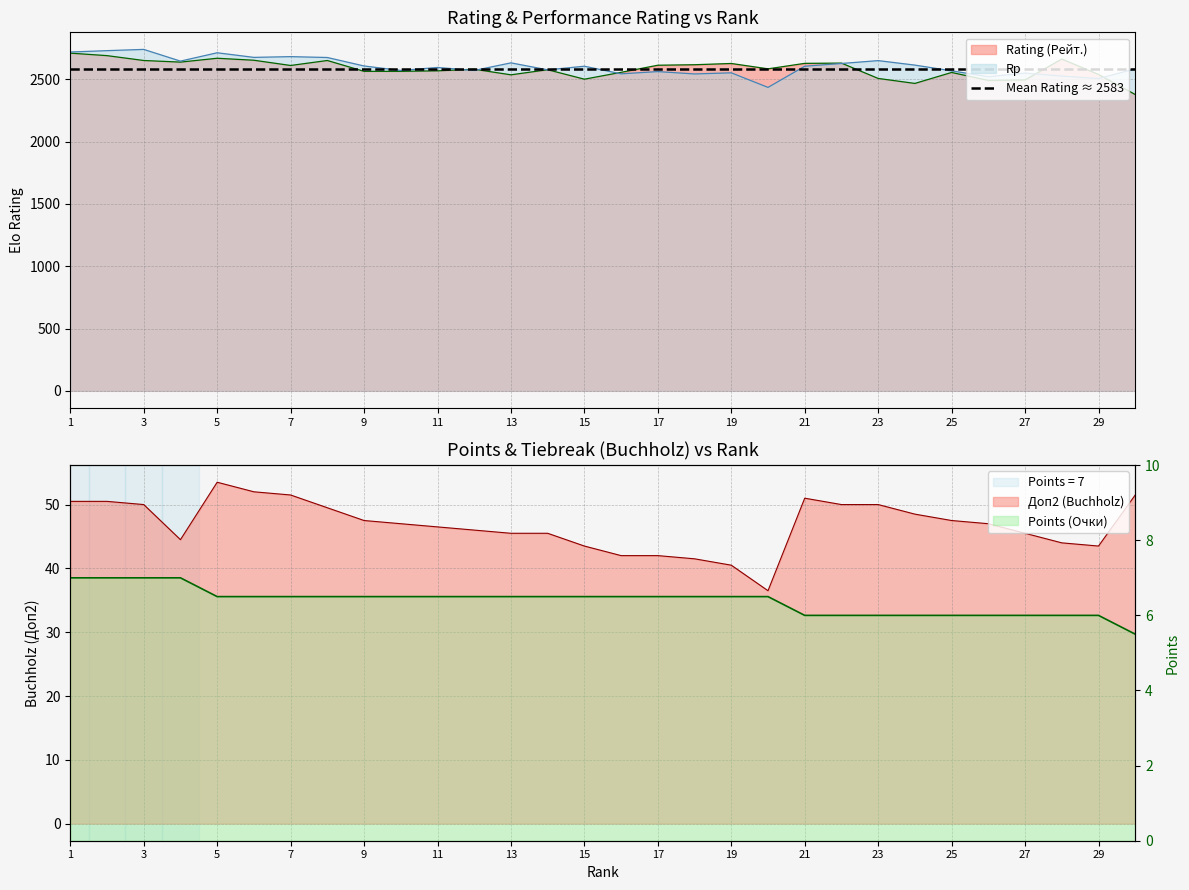

The Points (Очки) series shows 9.1 at 21. True or false?

False